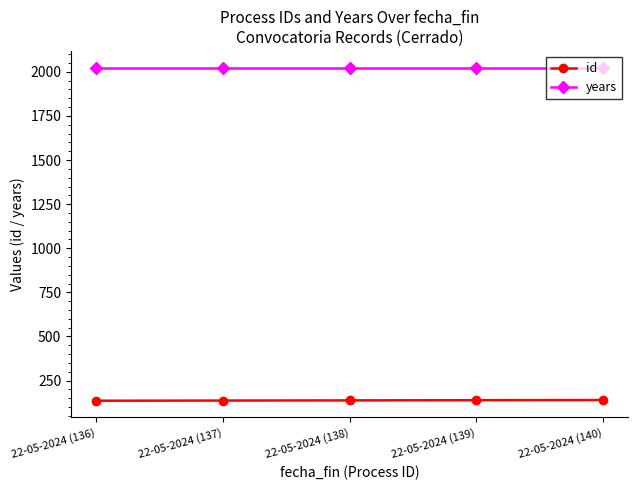

What is the minimum value for id?

136